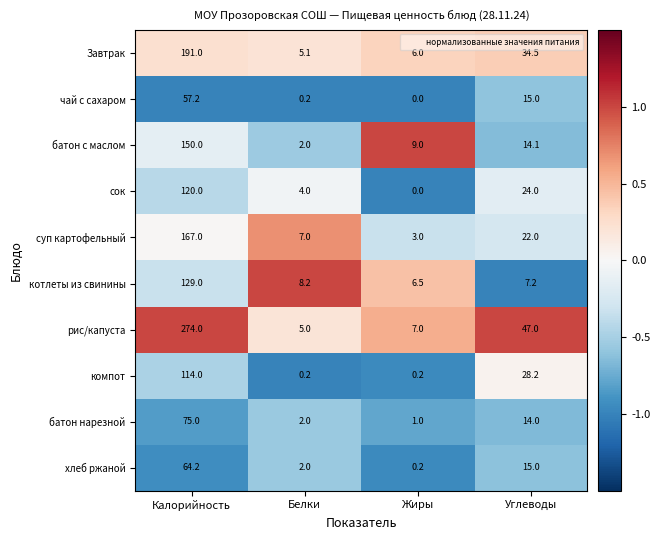

Rank the series by their maximum value, from highest to lowest.

рис/капуста, Завтрак, суп картофельный, батон с маслом, котлеты из свинины, сок, компот, батон нарезной, хлеб ржаной, чай с сахаром